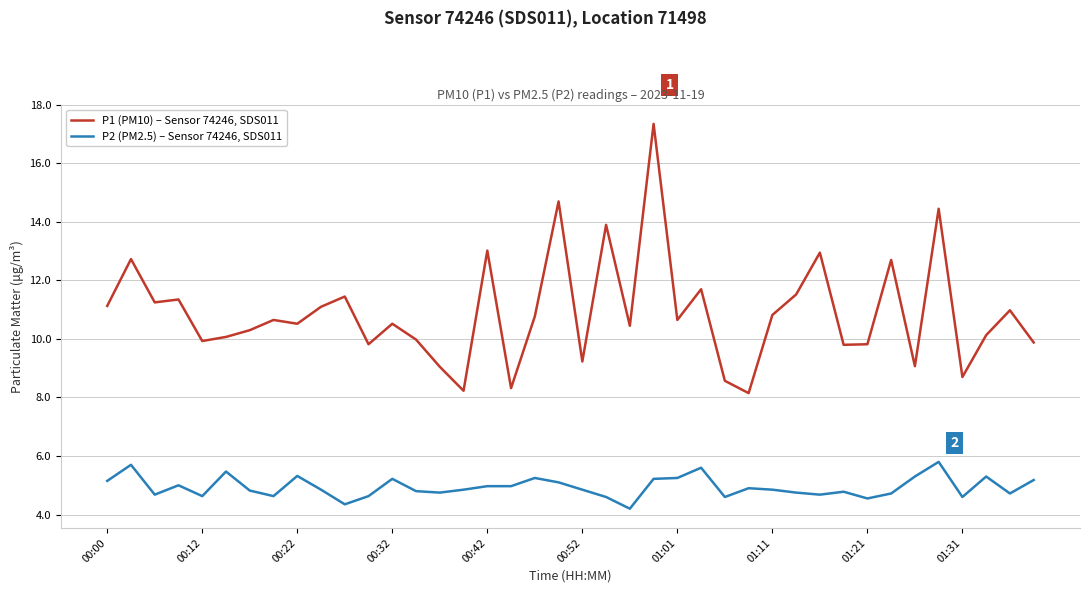

Which series has the largest total across all categories?

P1 (PM10) – Sensor 74246, SDS011